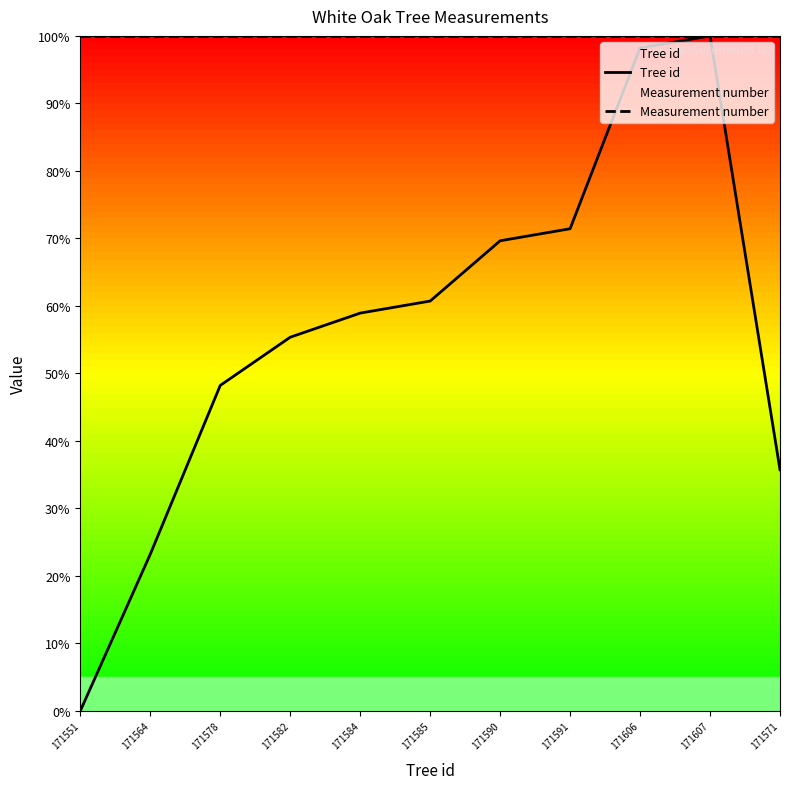

What is the label of the 11th point from the right?

171551